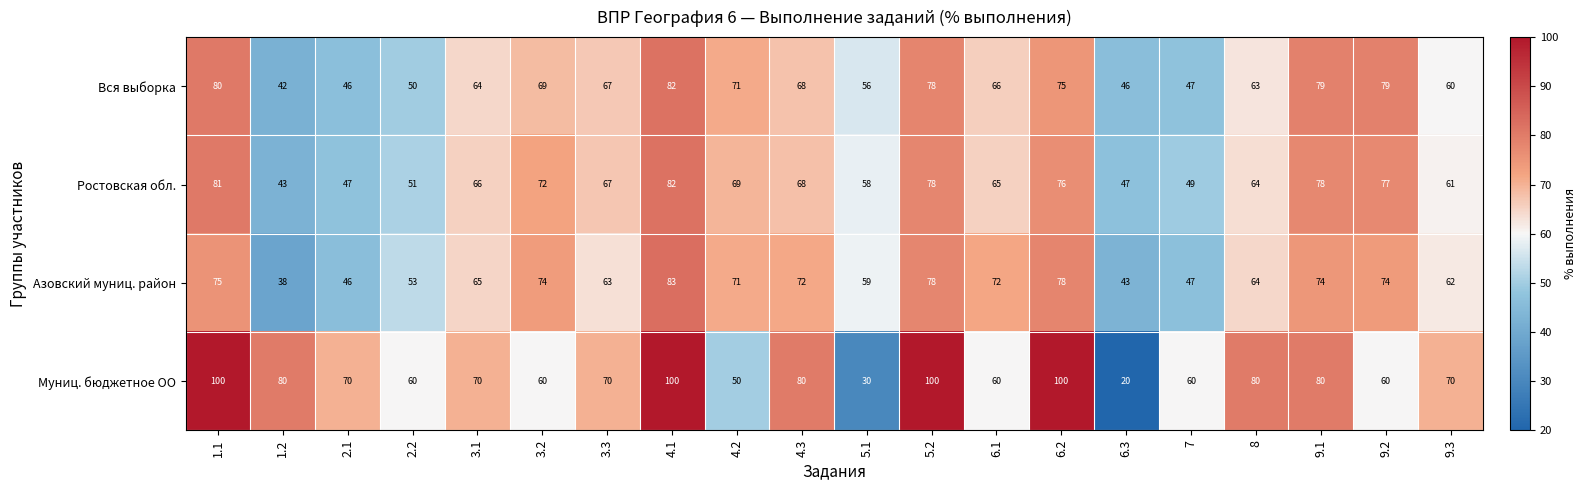

Which category has the lowest value across all series?

6.3